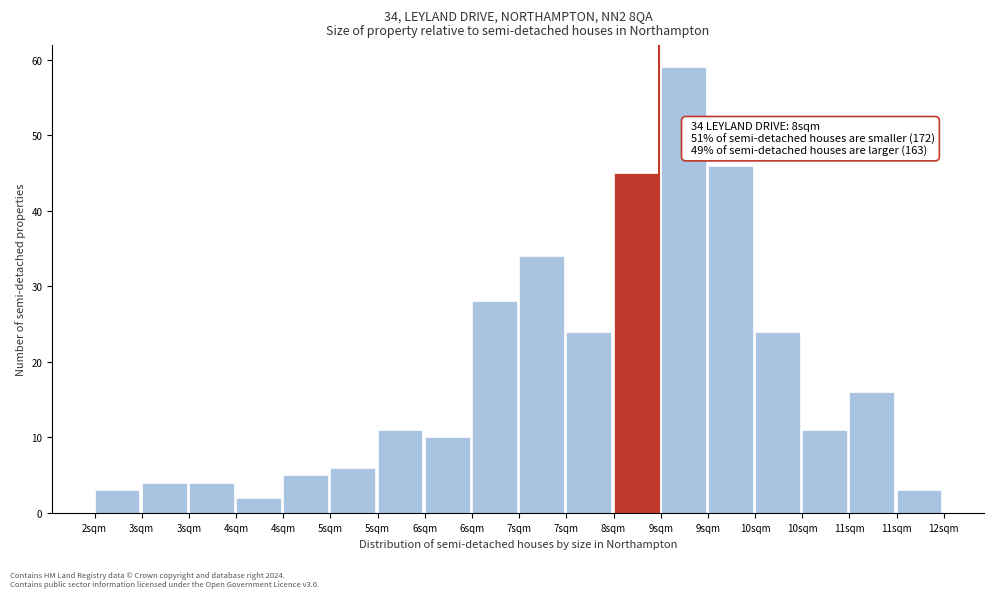

How many bars are there in total?

18